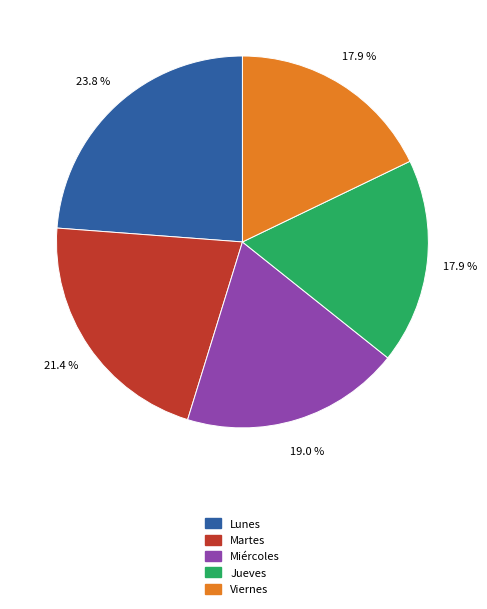

Which category has the biggest portion of the pie?

Lunes